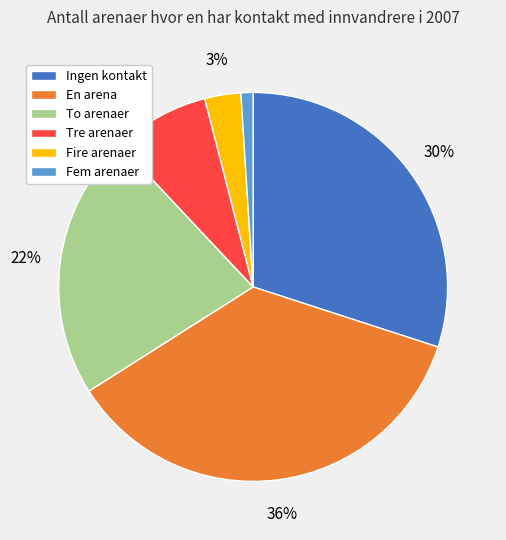

To the nearest percent, what is the combined percentage of Fire arenaer and To arenaer?

25%